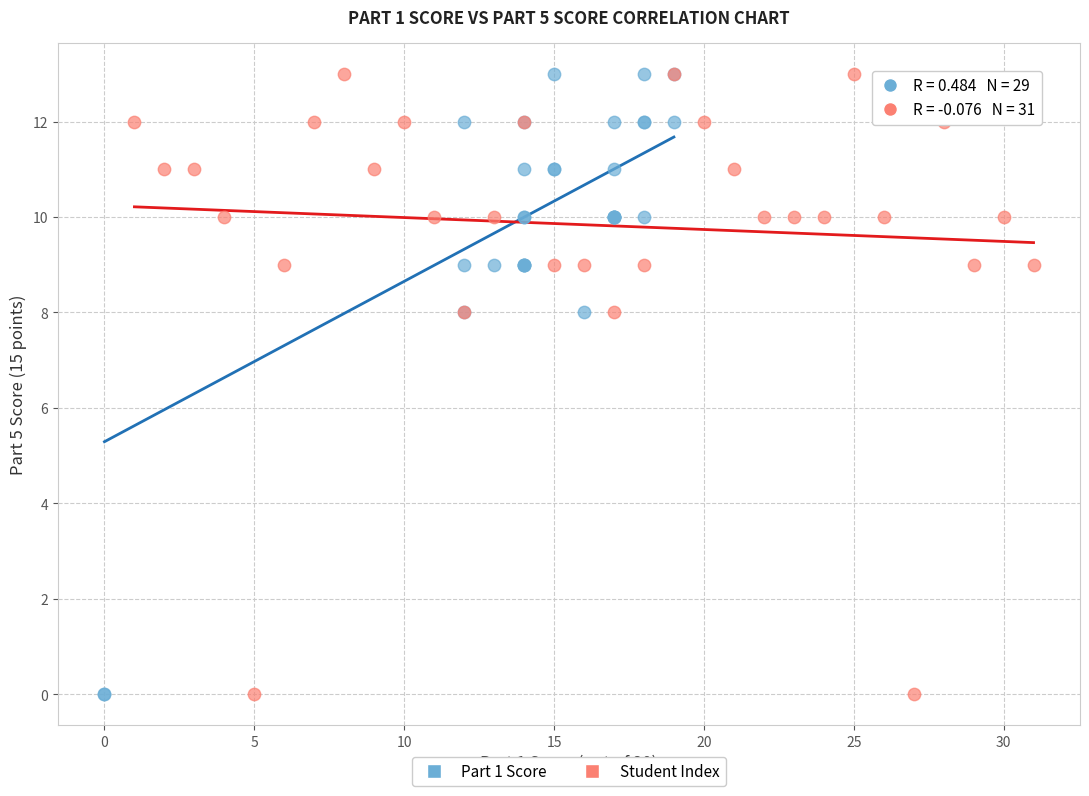

What are all the series names shown in the legend?

Part 1 Score, Student Index